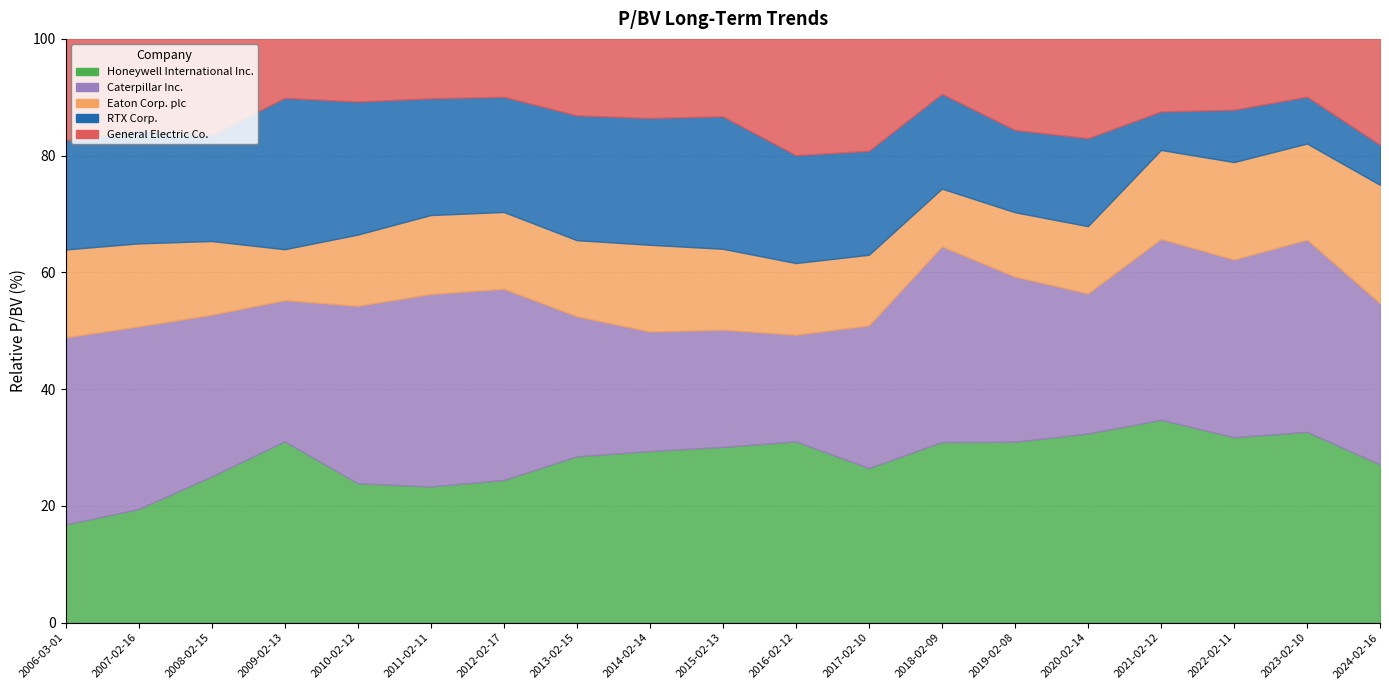

Where does the General Electric Co. series first go above 2?

2006-03-01